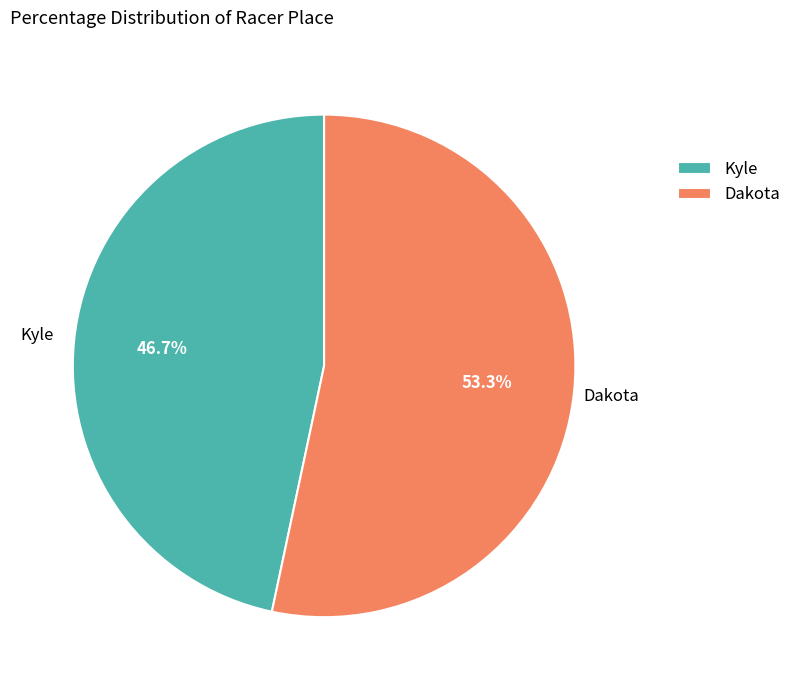

To the nearest percent, what is the difference between the largest and smallest slice percentages?

7%